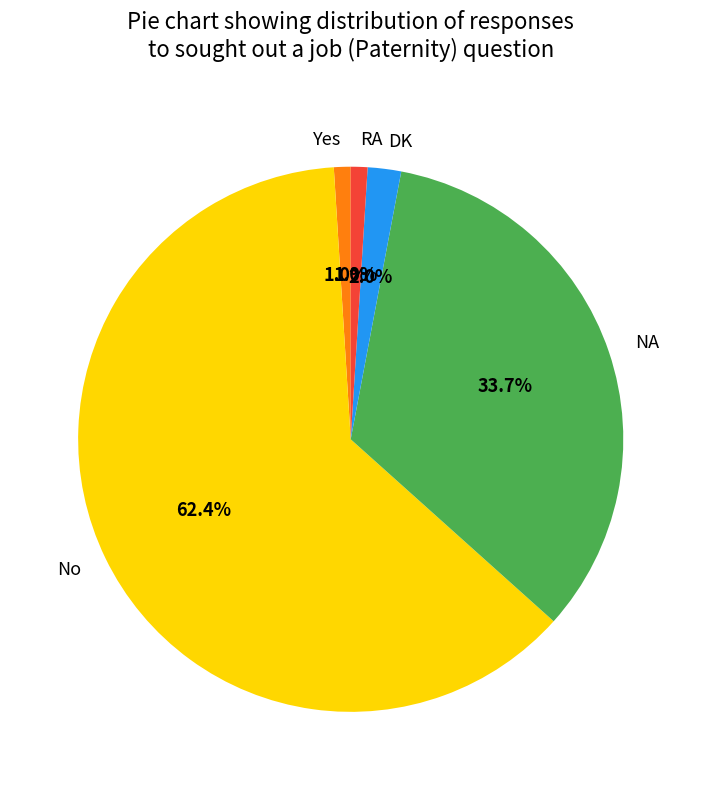

How many slices are in this pie chart?

5